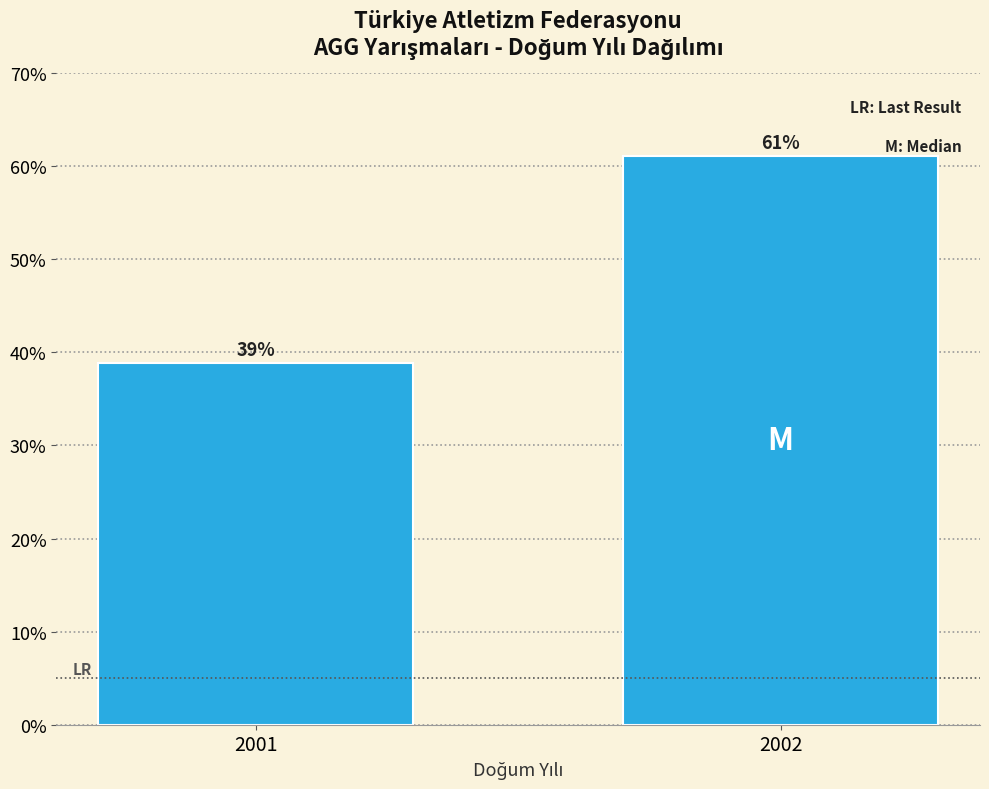

What is the greatest value displayed?

61.1